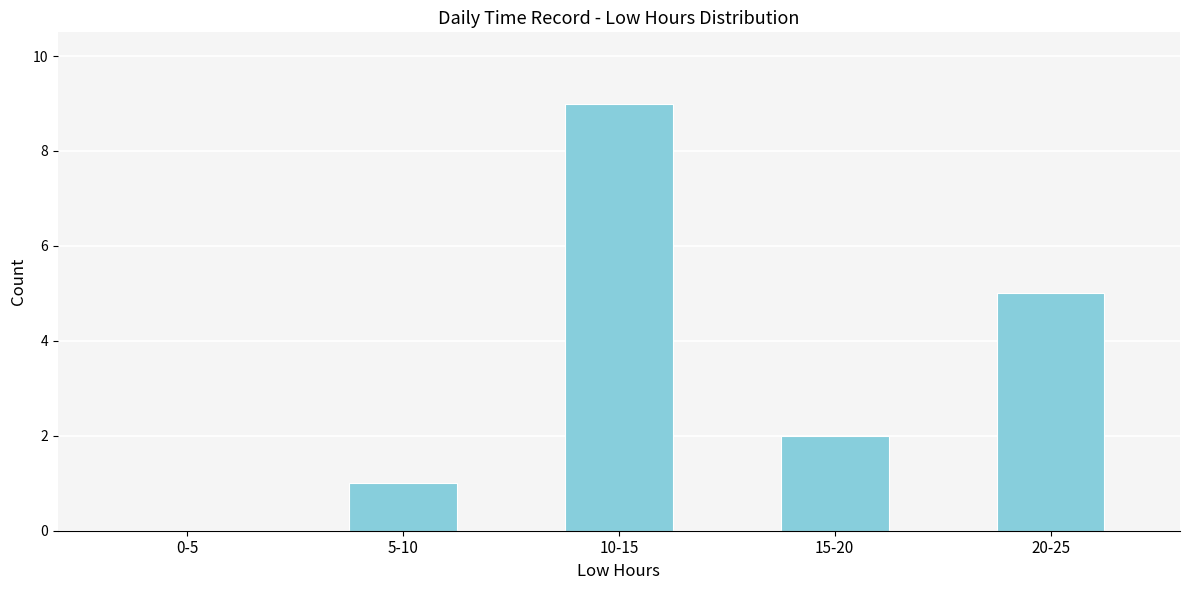

Reading left to right, what are all the values shown in this chart?

0-5=0	5-10=1	10-15=9	15-20=2	20-25=5